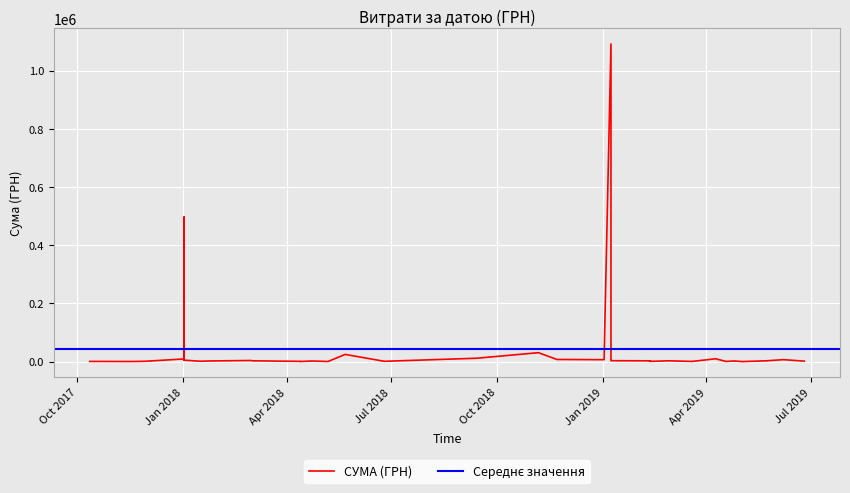

Between 16 and 1, which is larger?

1